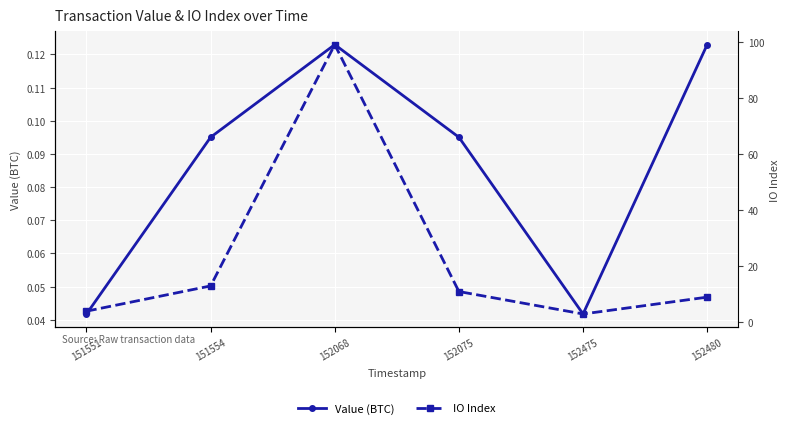

What value does the Value (BTC) series have at 152075?

0.1